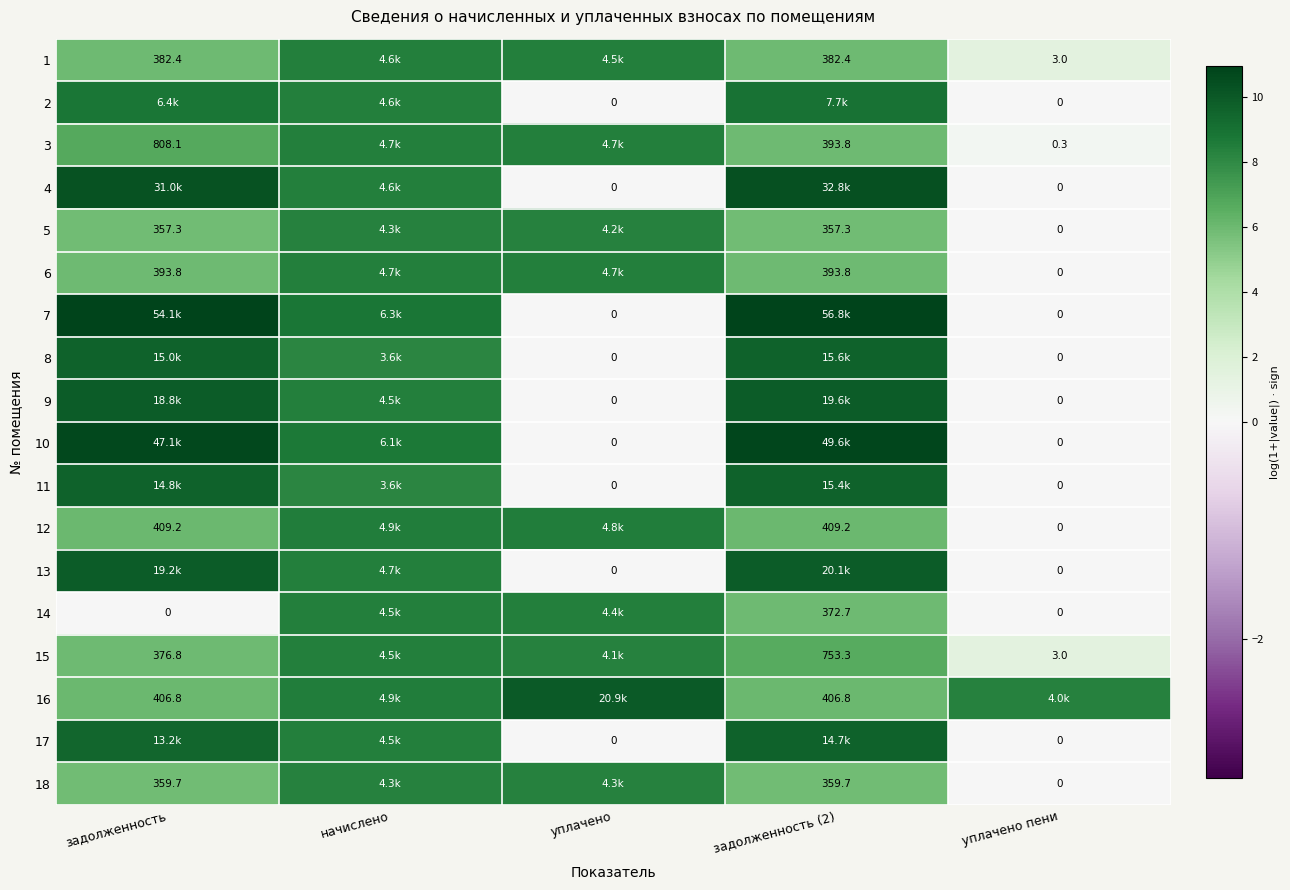

List the series in order of their peak value, lowest first.

5, 18, 14, 15, 1, 3, 6, 12, 2, 17, 11, 8, 9, 13, 16, 4, 10, 7